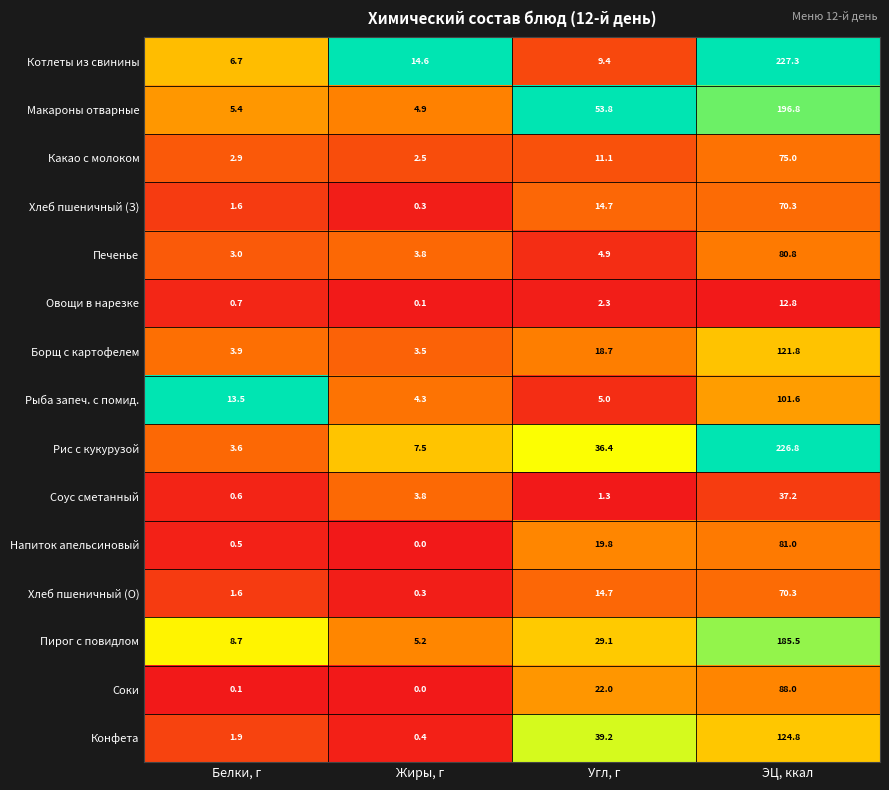

Which label corresponds to the largest value in the chart?

ЭЦ, ккал